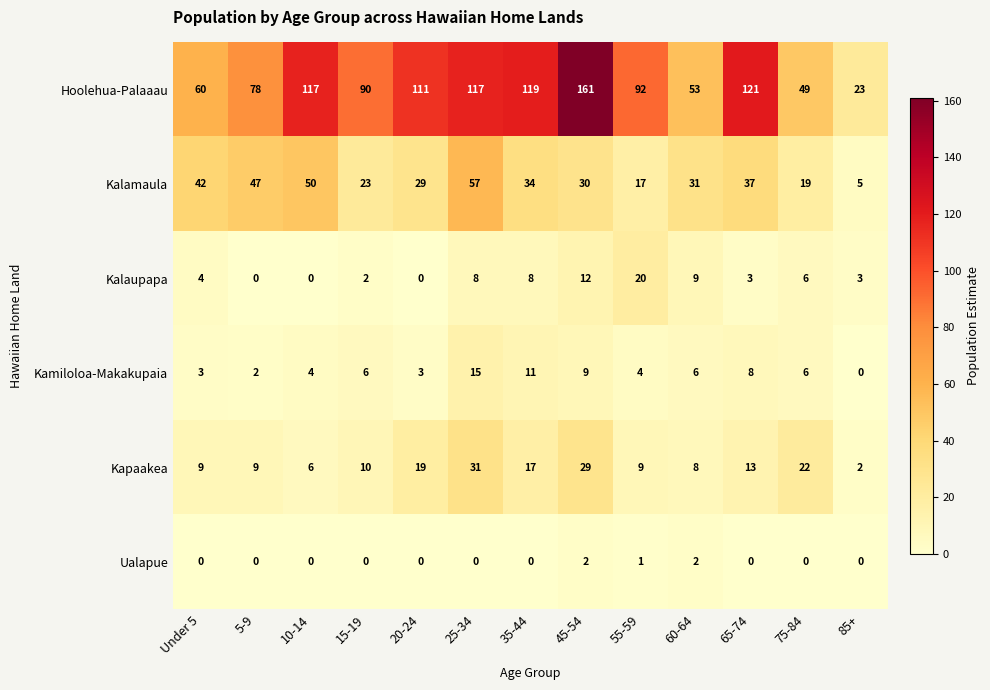

What value does the Kalaupapa series have at 85+, to the nearest 5?

5